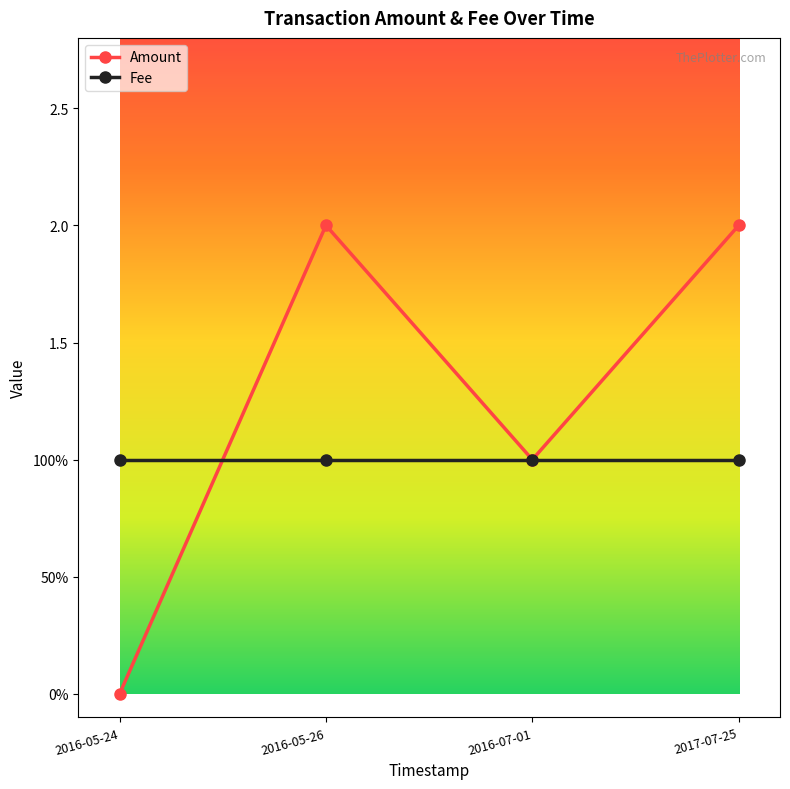

Which label corresponds to the largest value in the chart?

2016-05-26